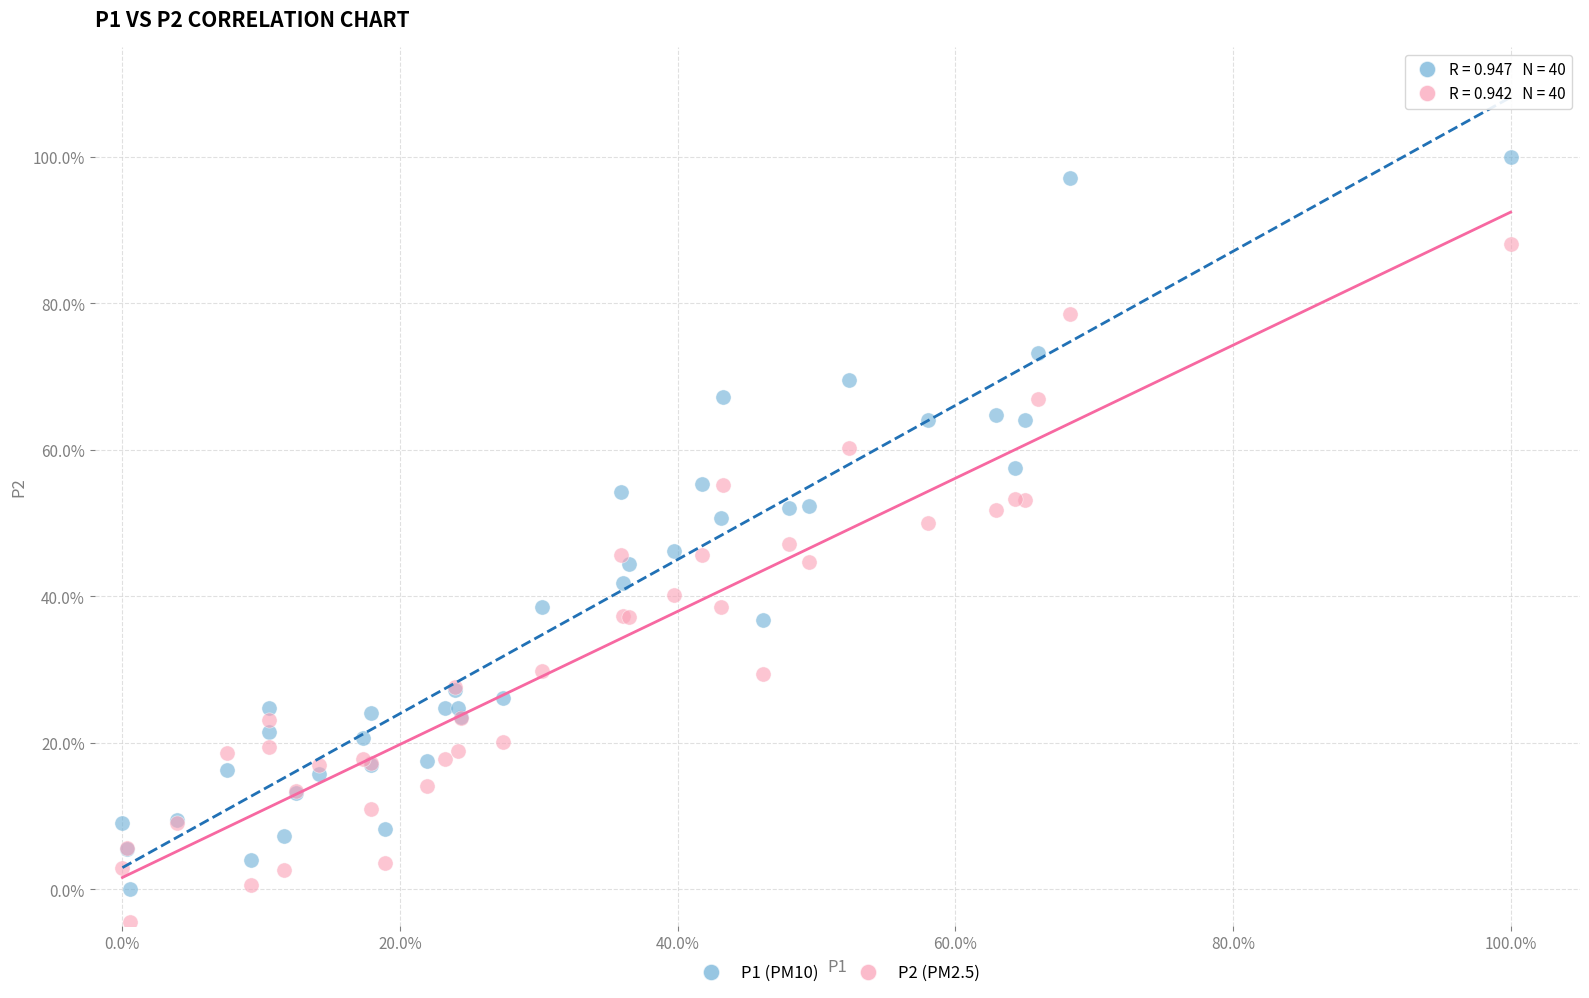

Which series contains the lowest Y value?

P2 (PM2.5)